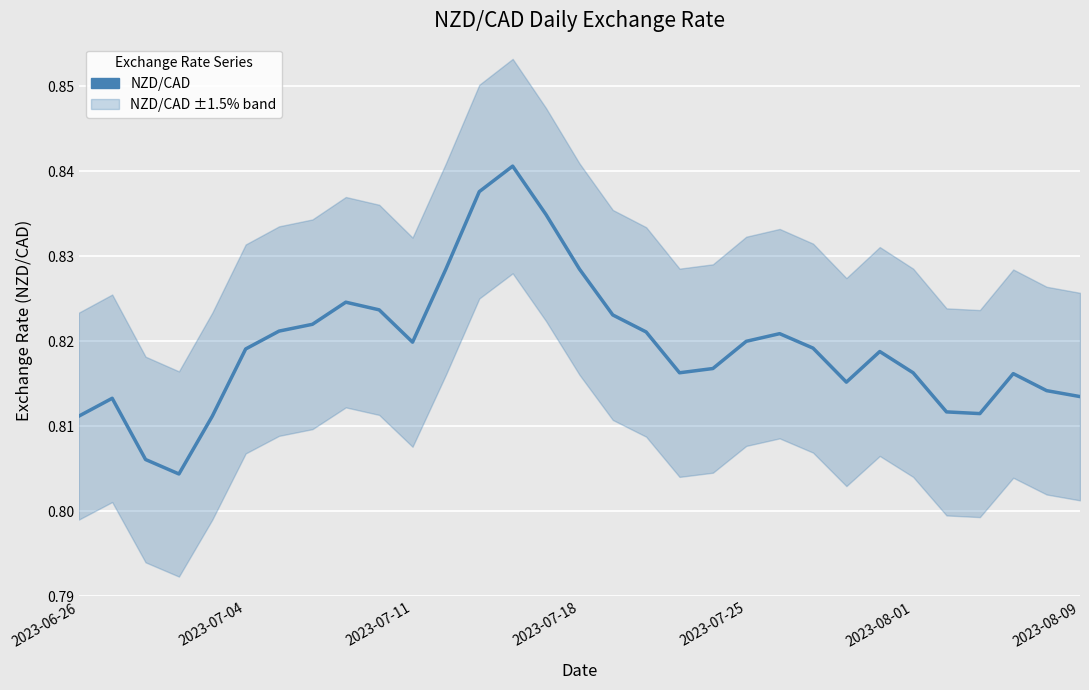

How many interior local peaks (higher than both neighbors) does the data have?

6